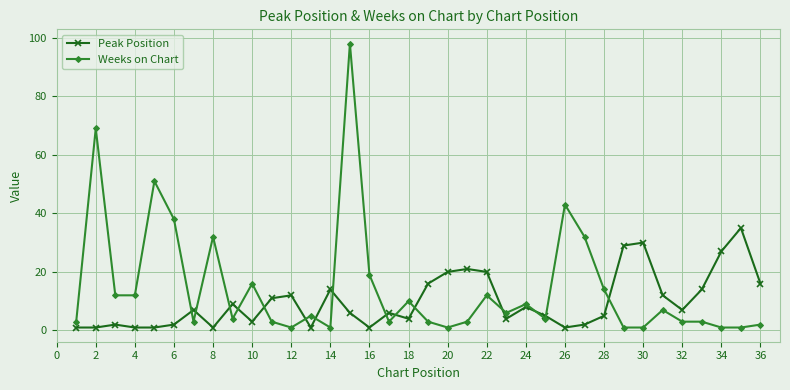

Rank the series by their average value, from lowest to highest.

Peak Position, Weeks on Chart